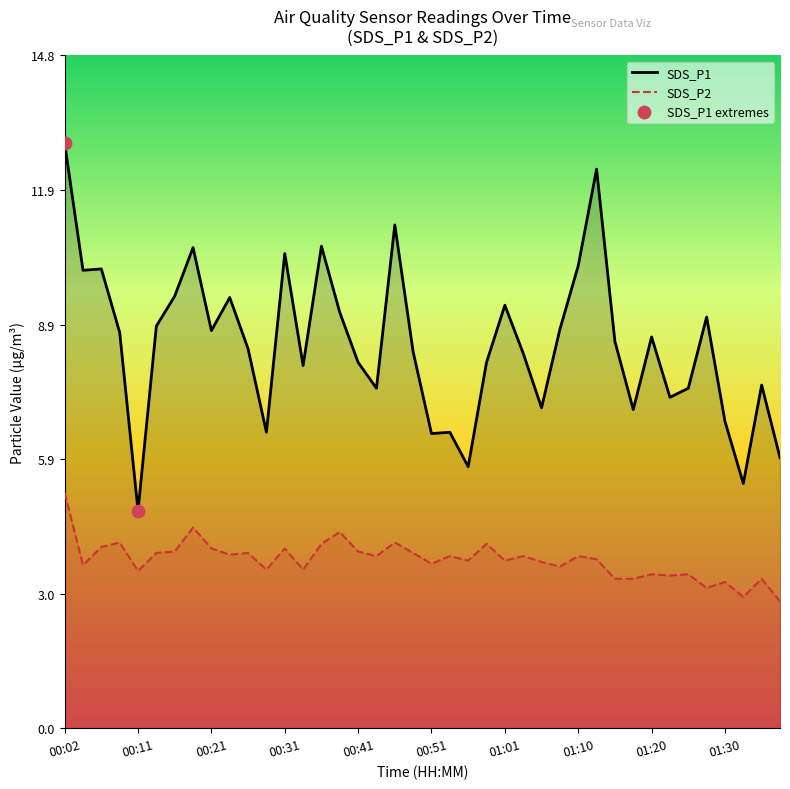

Is the value of SDS_P2 at 01:06 greater than the value of SDS_P1 at 01:28?

No